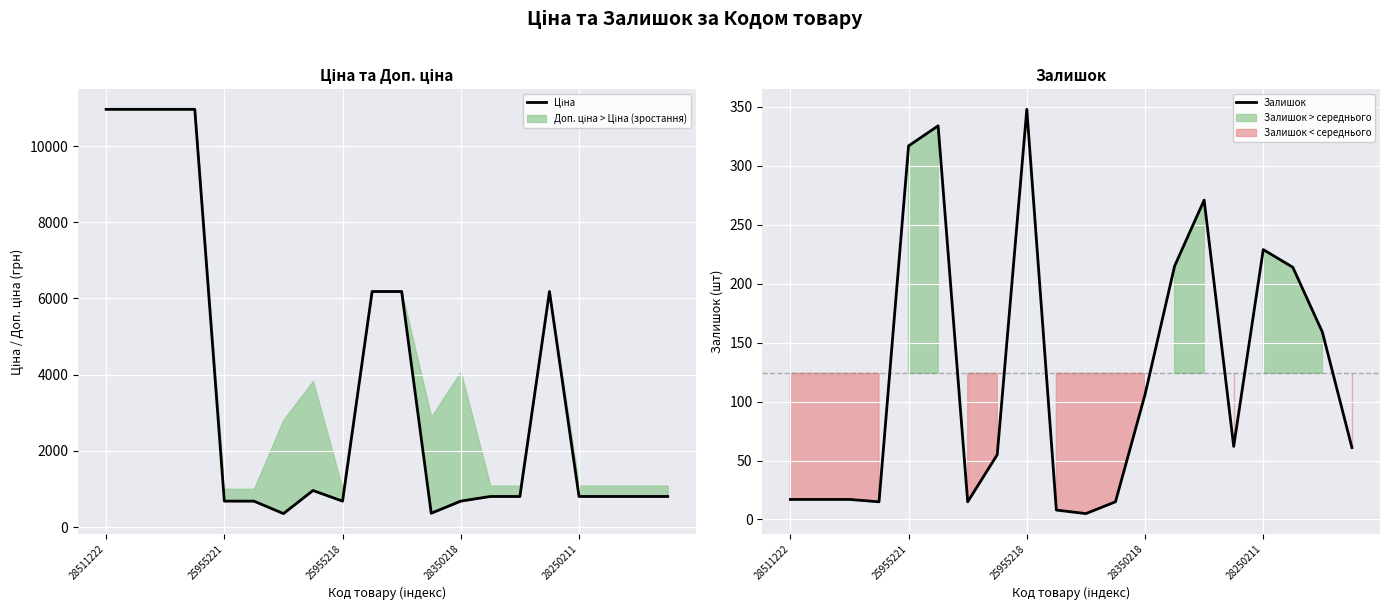

How many values in the Ціна series are below 802?

6